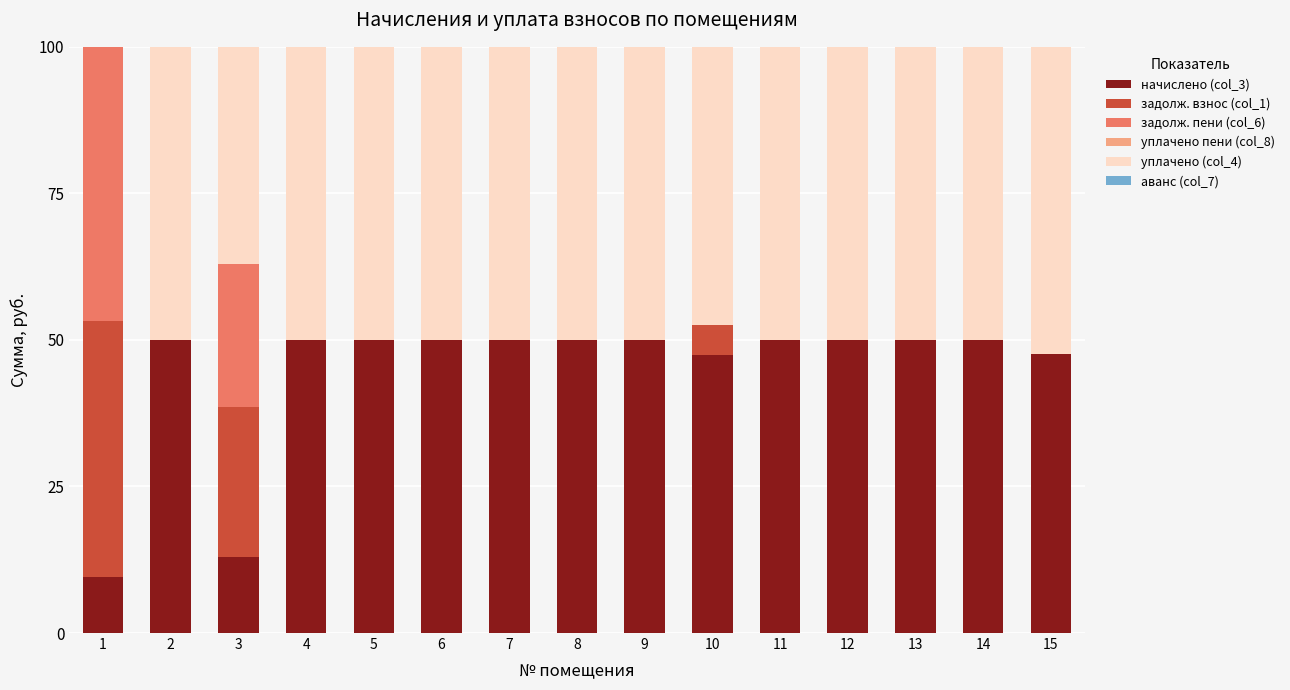

What is the maximum value for начислено (col_3)?

50.0